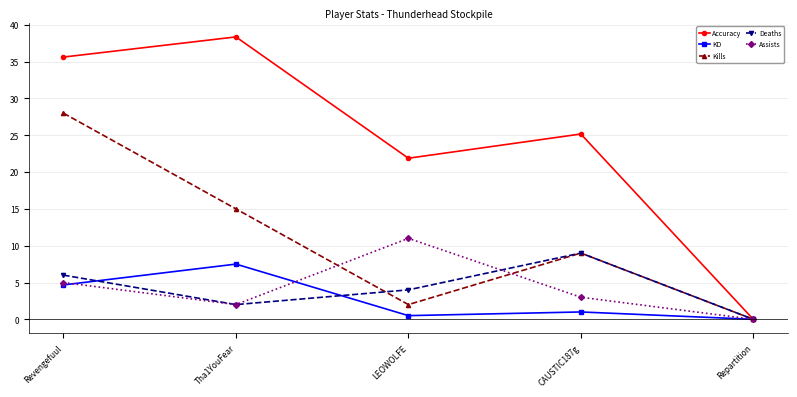

How many positive values does the Kills series have?

4